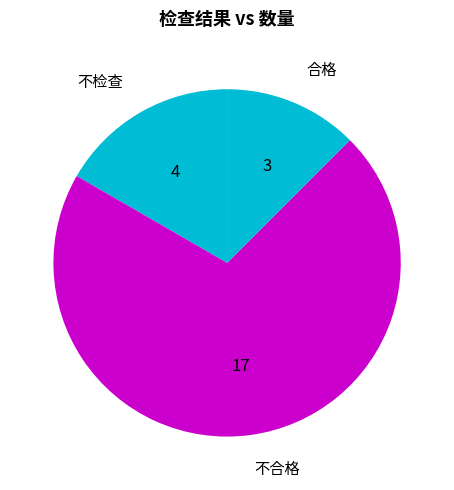

Which slice represents more than half of the pie?

不合格